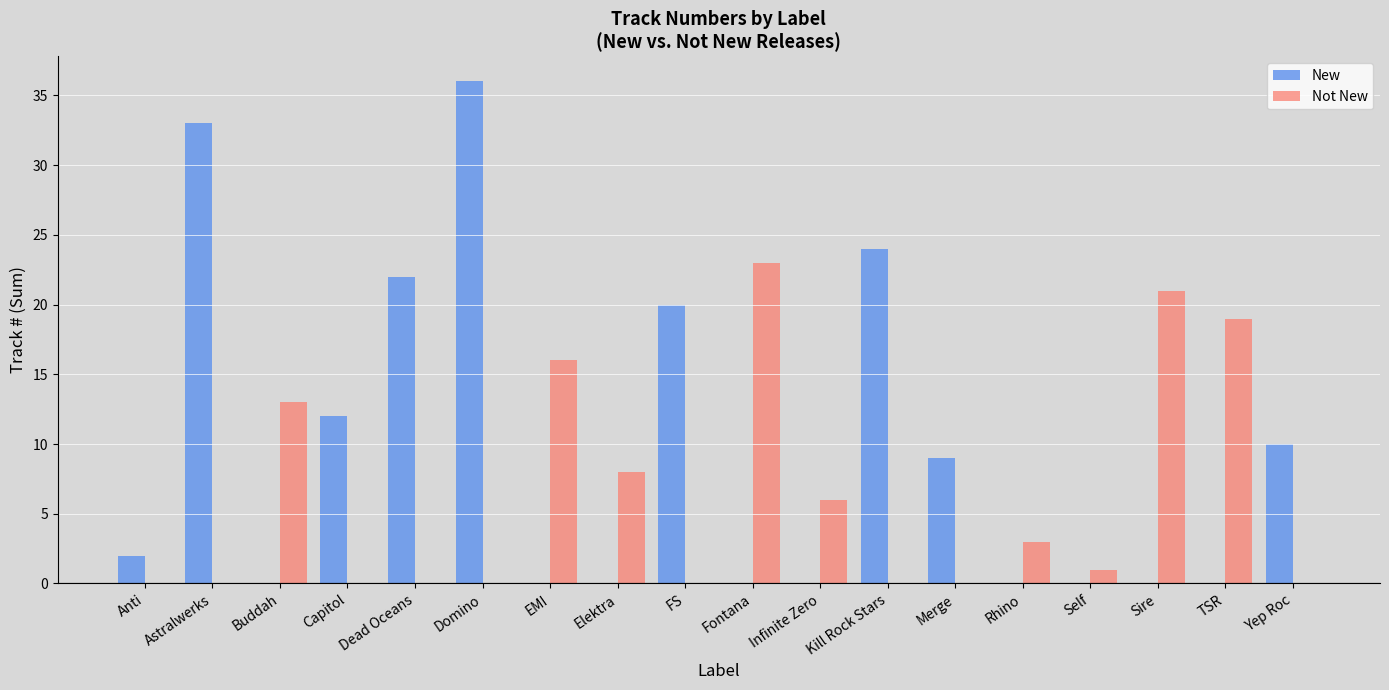

Reading left to right, list all the values displayed in this chart.

New: 2	33	0	12	22	36	0	0	20	0	0	24	9	0	0	0	0	10
Not New: 0	0	13	0	0	0	16	8	0	23	6	0	0	3	1	21	19	0